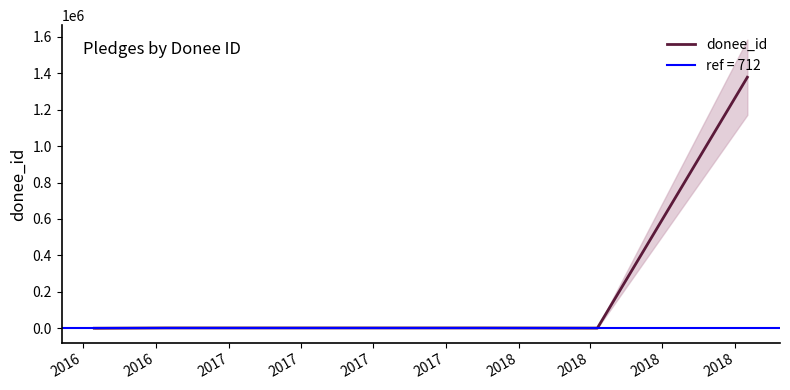

What is the average value?

276530